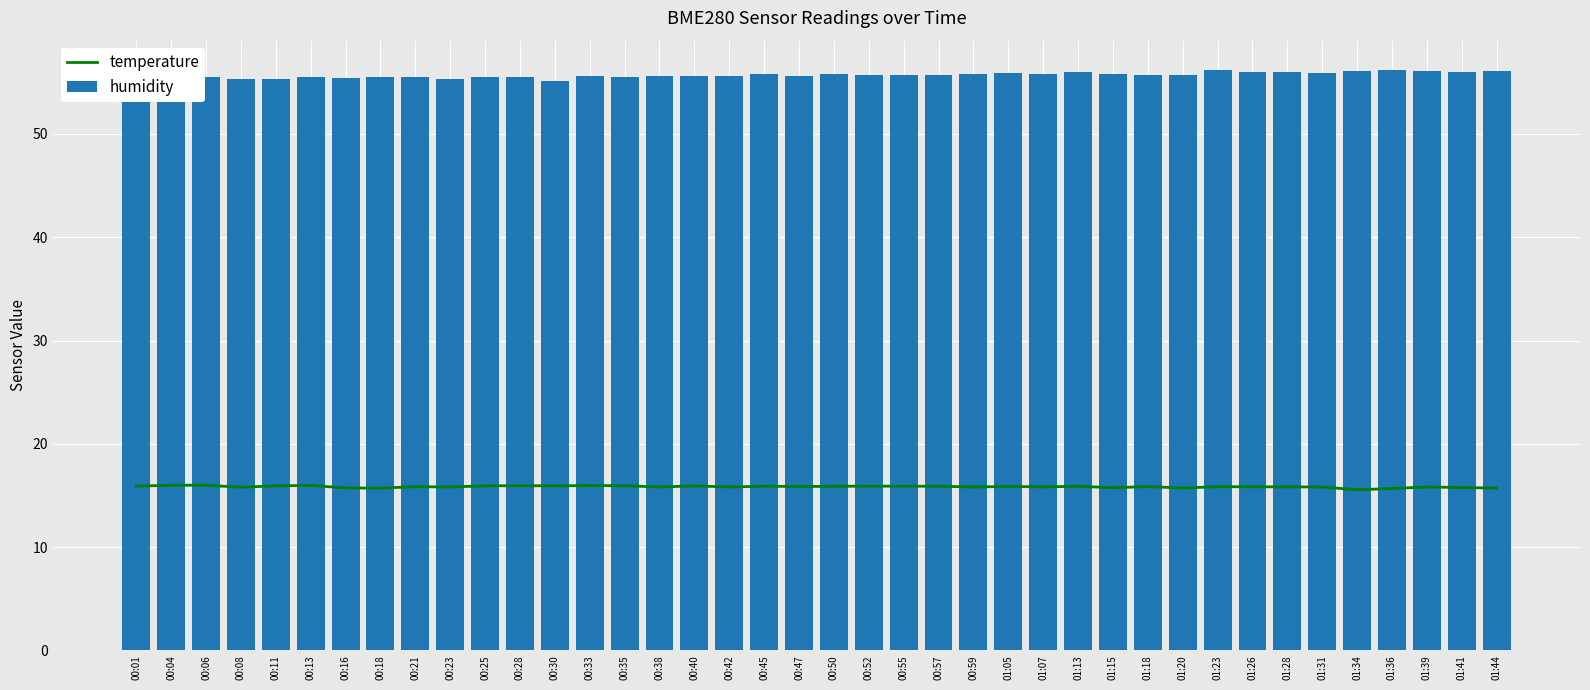

What is the highest value of the humidity series?

56.2